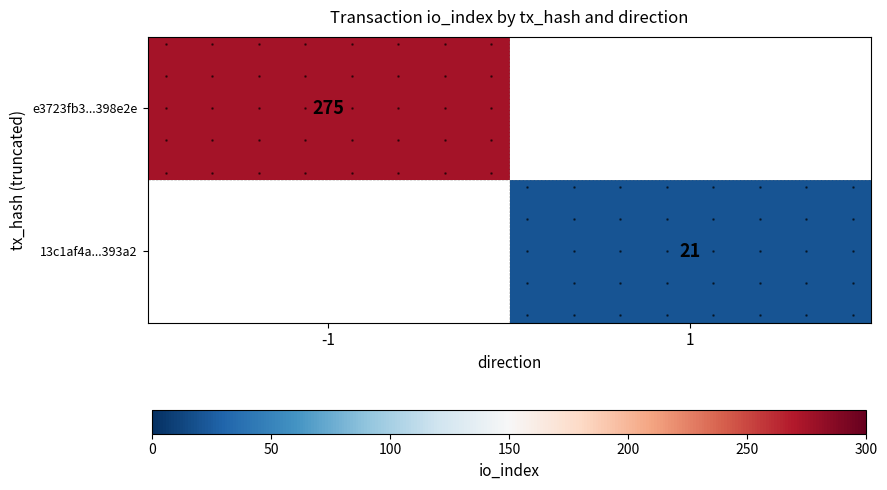

Rank the categories by 13c1af4a...393a2 value from highest to lowest.

-1, 1